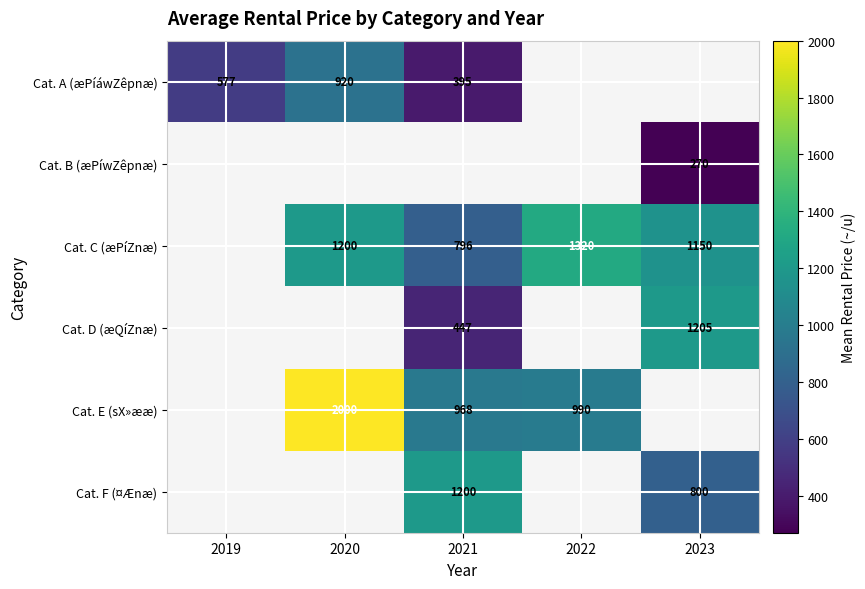

Is the value of Cat. D (æQíZnæ) at 2023 greater than the value of Cat. C (æPíZnæ) at 2022?

No